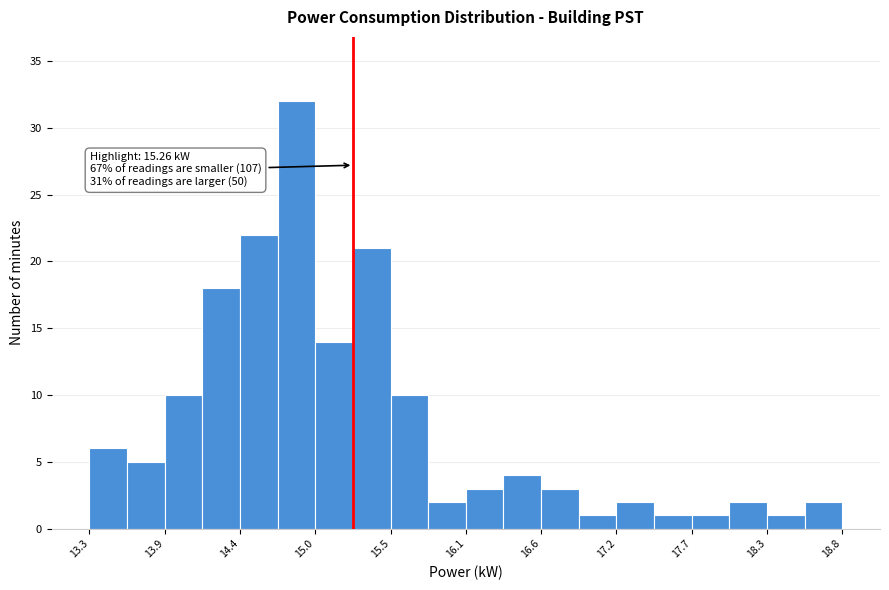

Around what value on the x-axis is the tallest bar? Give the approximate position of its centre, as read against the axis.

14.8